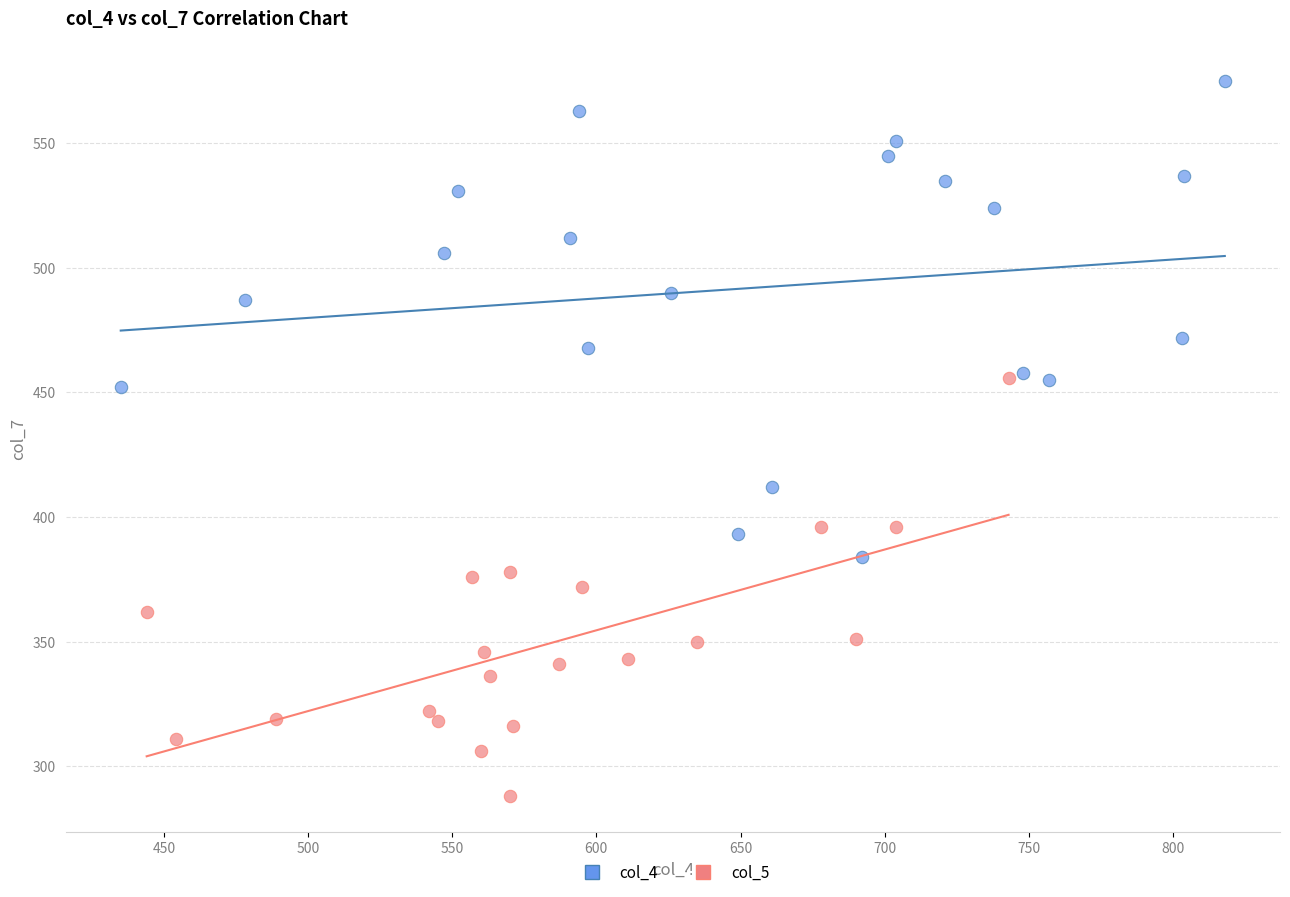

Which series has the largest Y range (max minus min)?

col_4